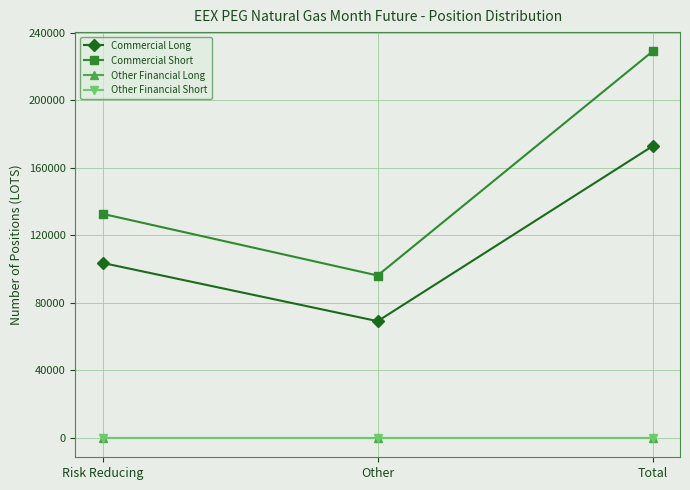

What is the total value across all series at Risk Reducing?

236480